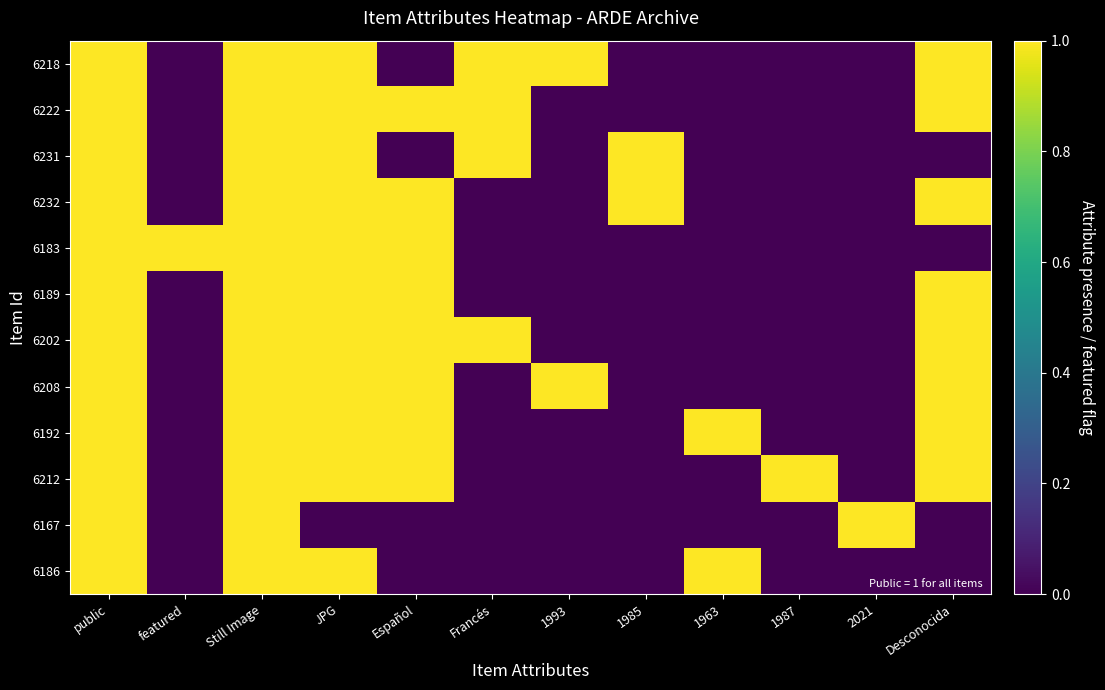

Which series changed the most between Still Image and Español?

6218